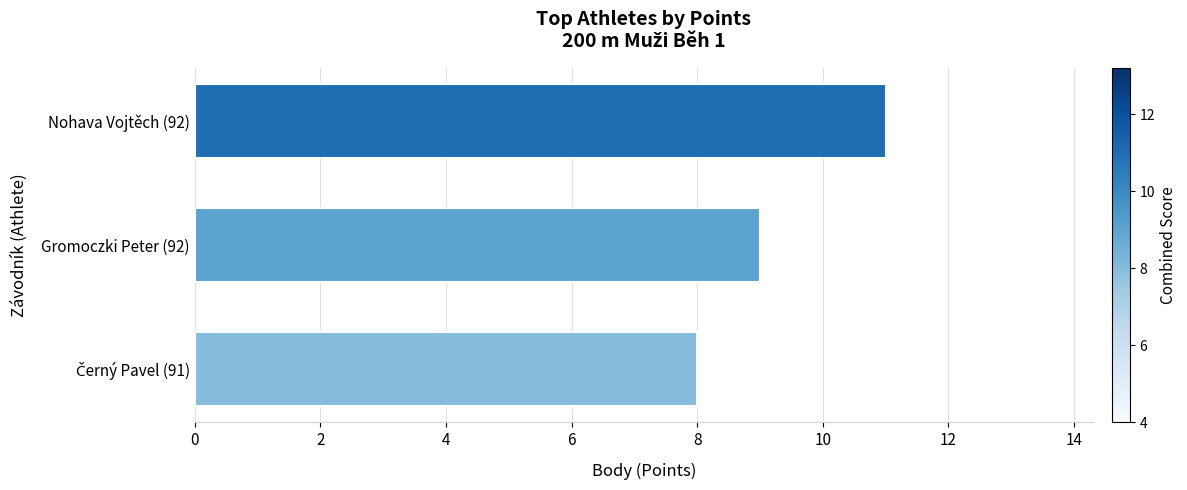

What is the approximate value at Gromoczki Peter (92)?

9